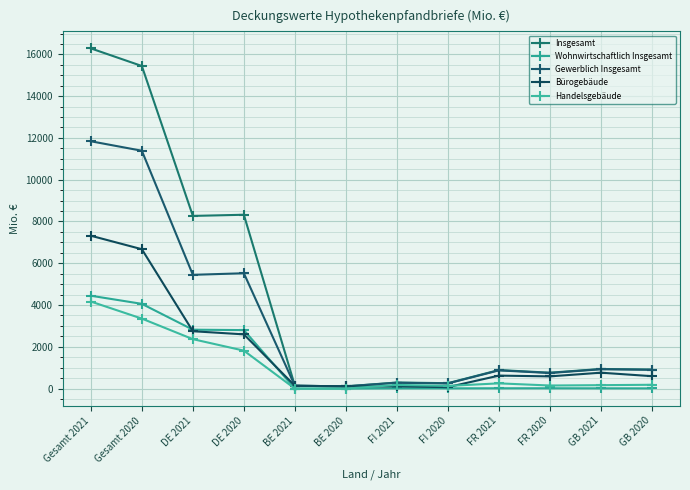

What is the sum of all Handelsgebäude values?

12755.3